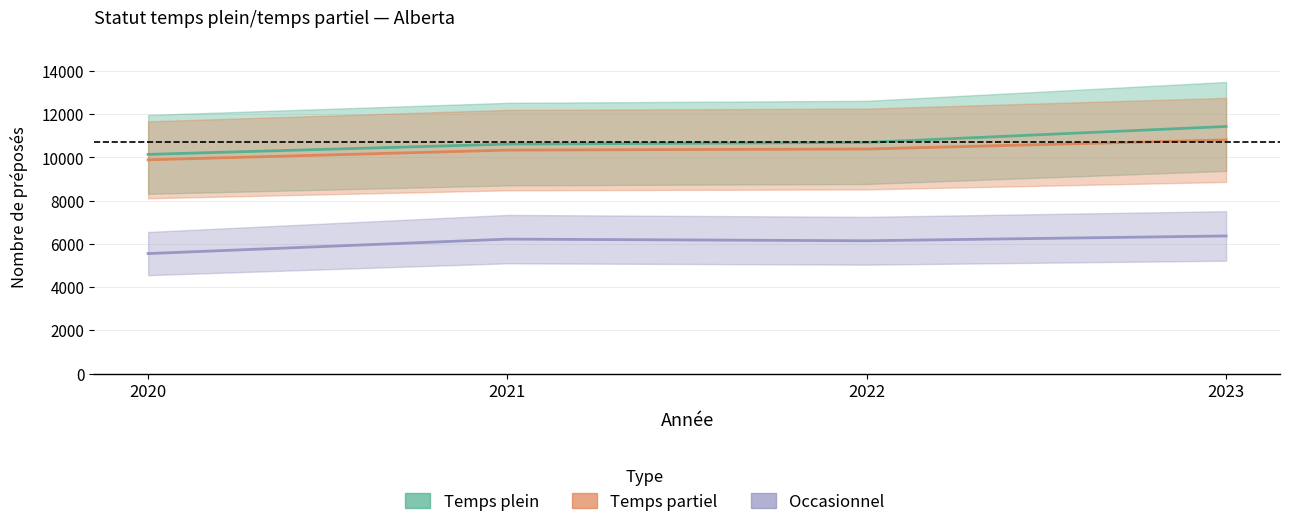

List the labels in order of Temps partiel value, largest first.

2023, 2022, 2021, 2020